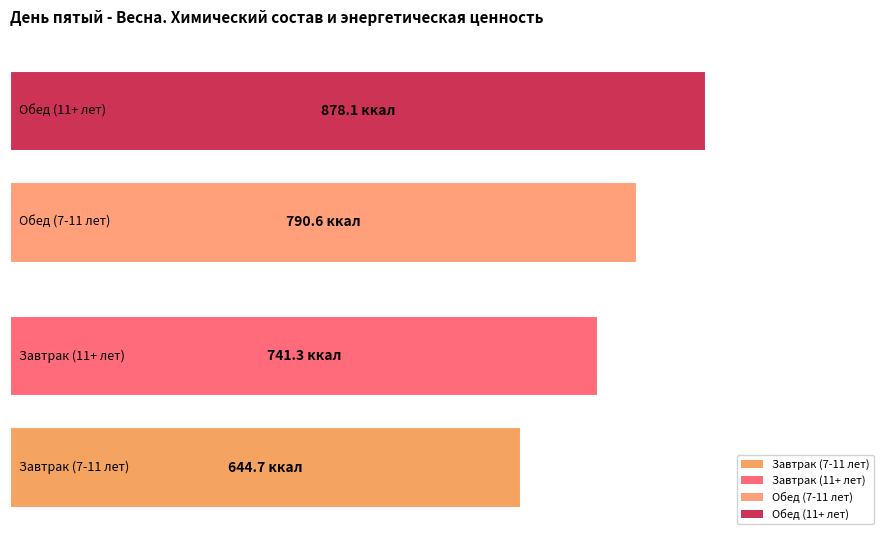

How many groups of bars are there?

4